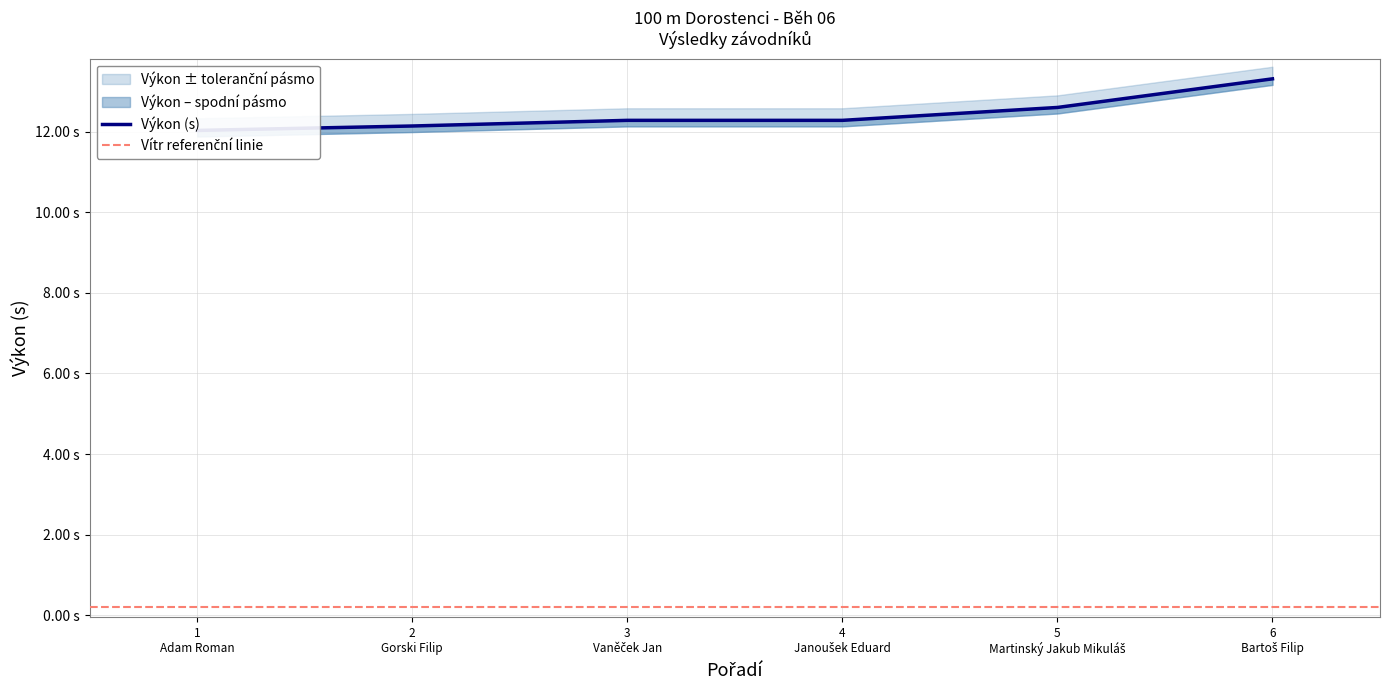

Reading left to right, list all the values displayed in this chart.

Pořadí: 1.0	2.0	3.0	4.0	5.0	6.0
Výkon (s): 12.0	12.1	12.3	12.3	12.6	13.3
Vítr: 0.1	0.1	0.1	0.1	0.1	0.1